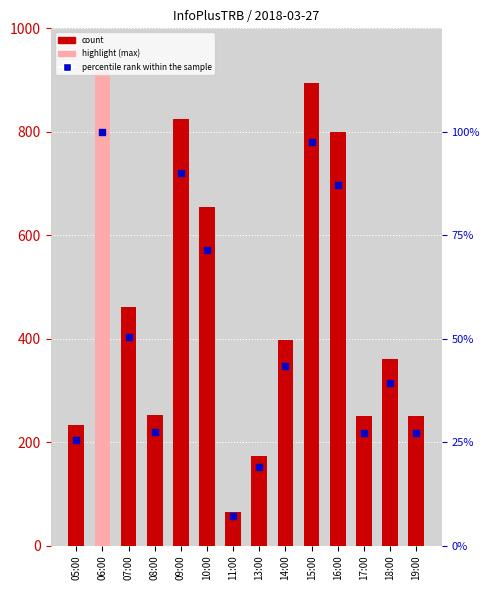

Which series has the widest spread of Y values?

count